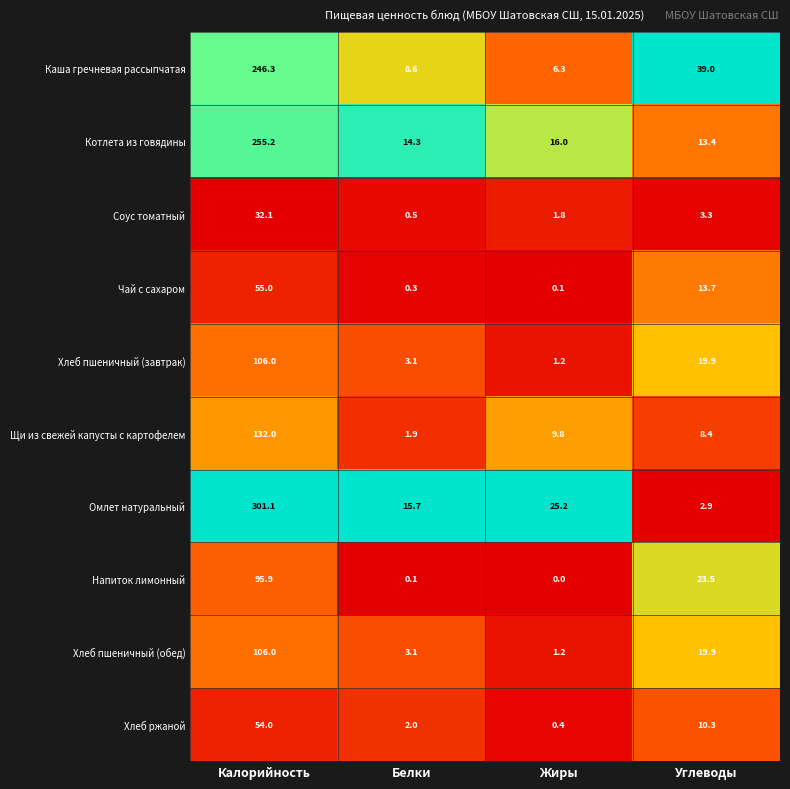

What is the difference between the highest and lowest values at Белки?

15.6